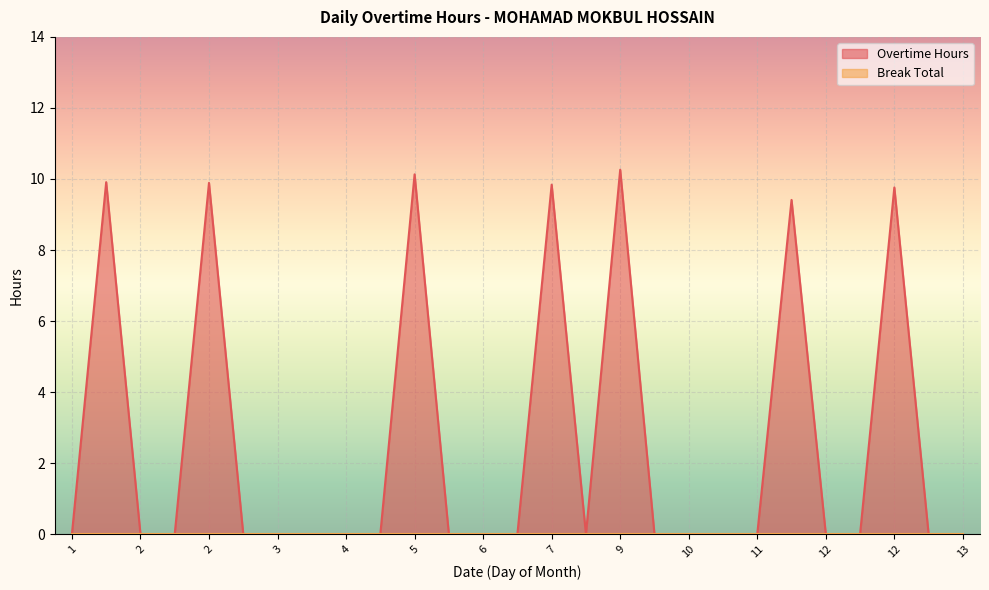

What is the difference between the maximum and minimum values?

10.3